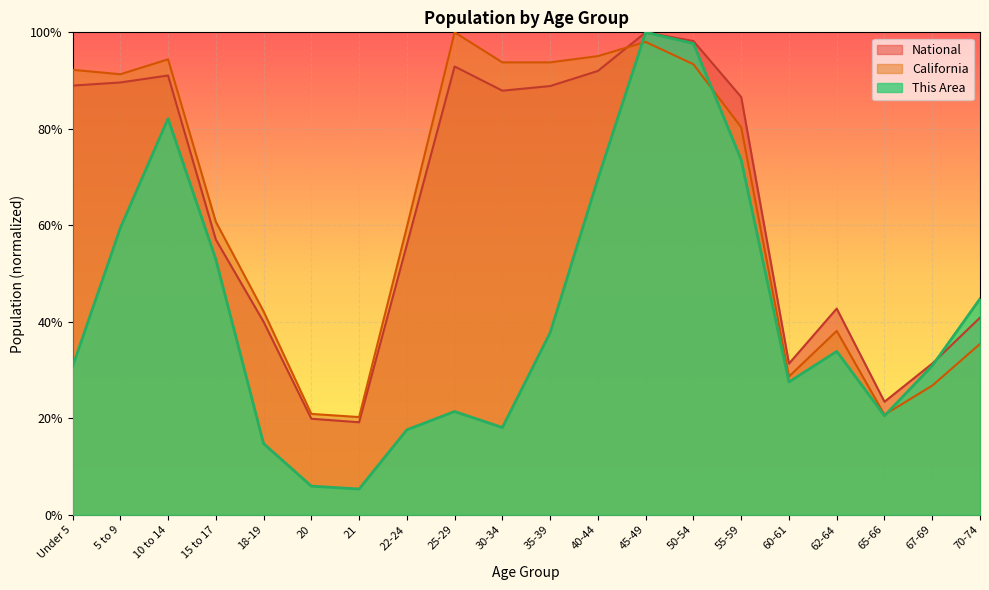

After their last crossing, which series has the higher values: This Area or California?

This Area